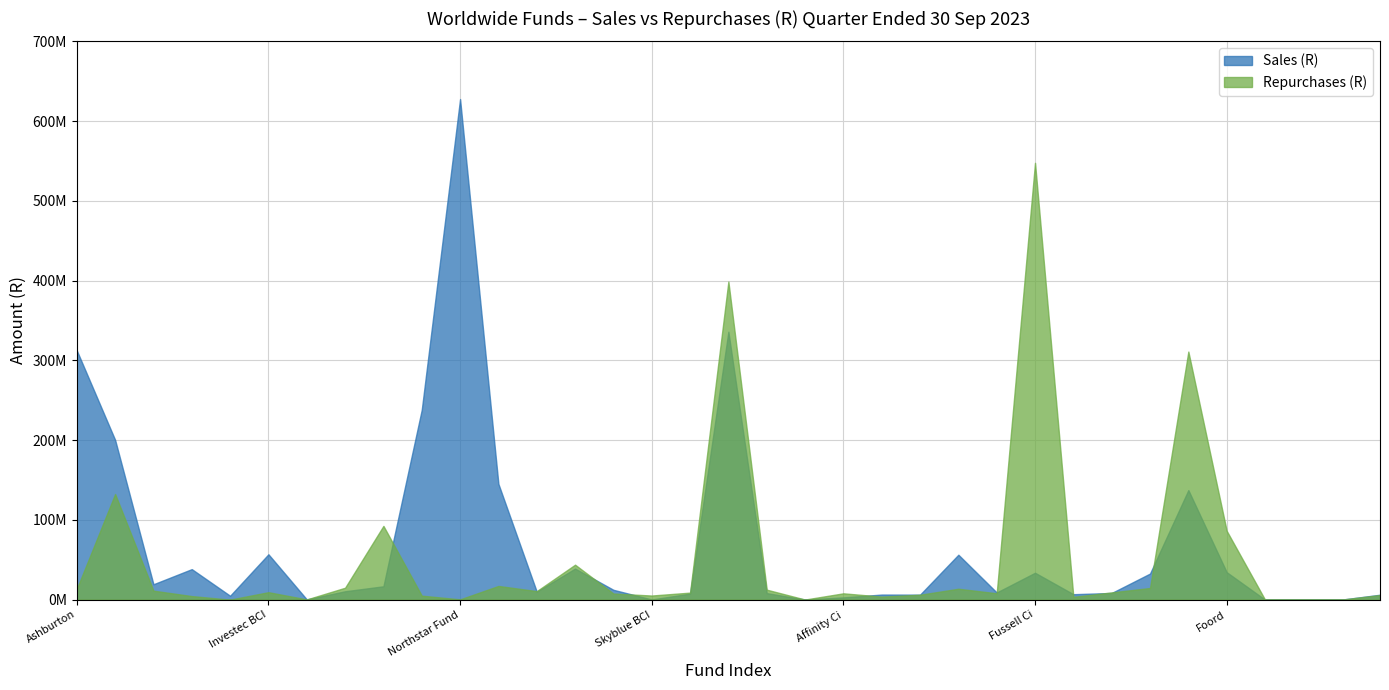

What is the average value of the Repurchases (R) series?

51588753.2